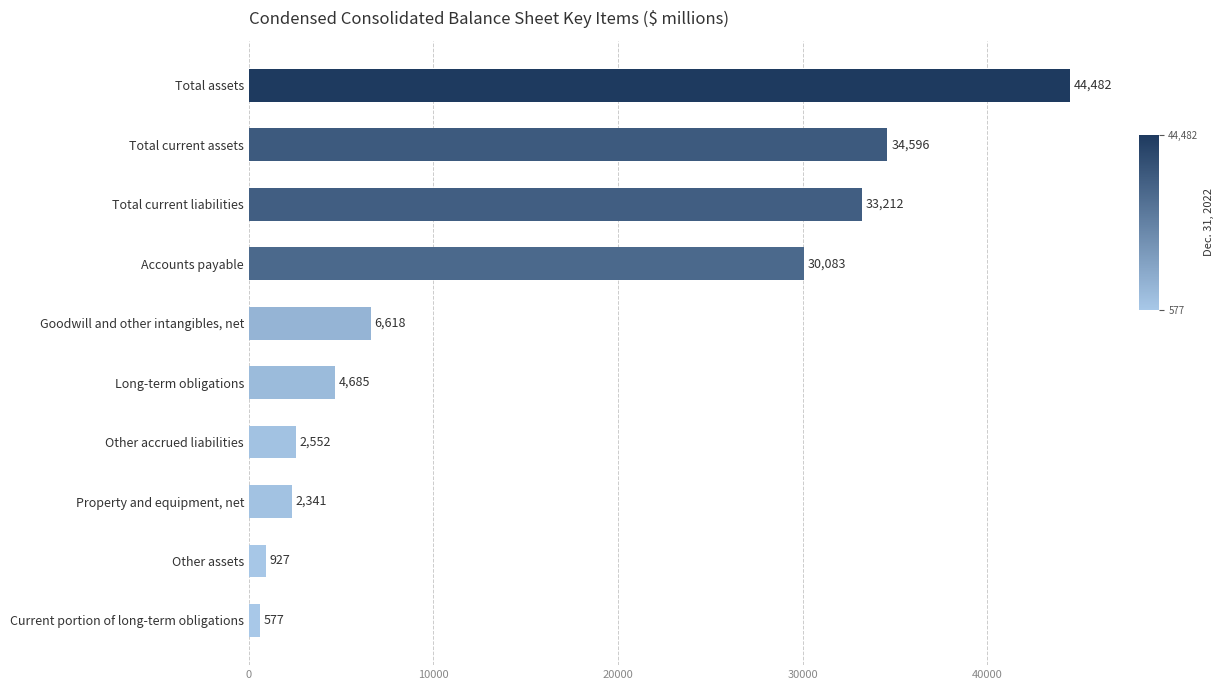

What is the smallest value displayed?

577